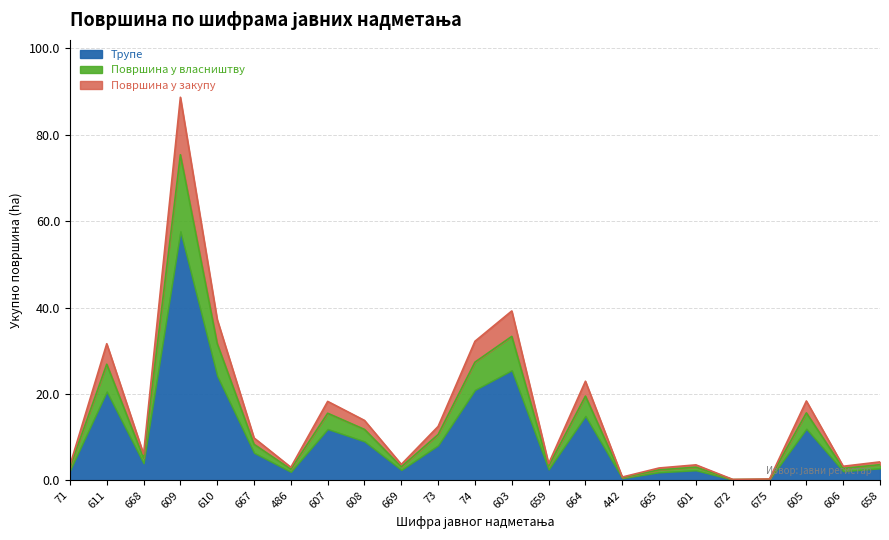

List the labels in order of value, smallest first.

672, 675, 442, 665, 486, 606, 71, 601, 669, 659, 658, 668, 667, 73, 608, 607, 605, 664, 611, 74, 610, 603, 609